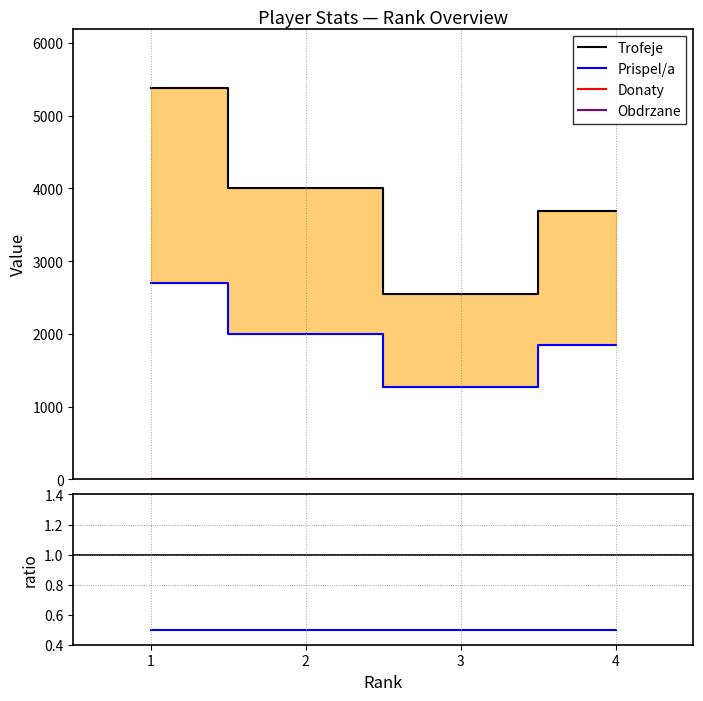

Reading right to left, what are all the values shown in this chart?

Trofeje: 3694.0	2546.0	4001.0	5388.0
Prispel/a: 1847.0	1273.0	2000.0	2694.0
Donaty: 0.0	0.0	0.0	0.0
Obdrzane: 0.0	0.0	0.0	0.0
Prispel/a ratio: 0.5	0.5	0.5	0.5
Donaty ratio: 0.0	0.0	0.0	0.0